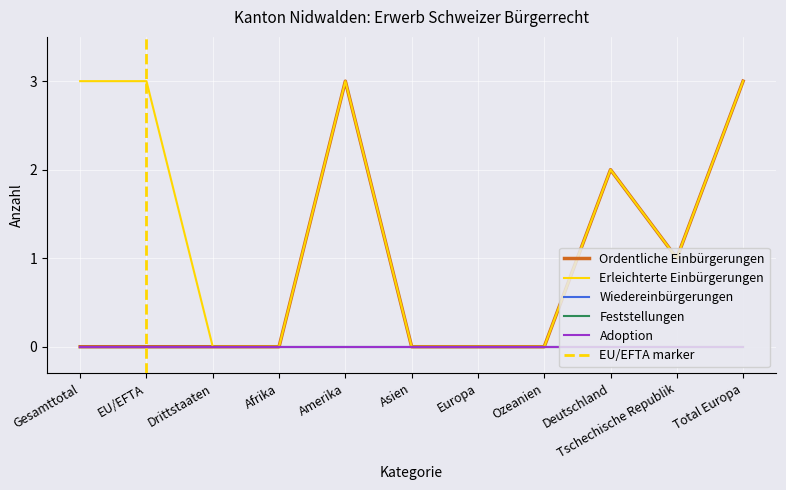

True or false: Feststellungen has more than 0 points higher than both neighbors.

False